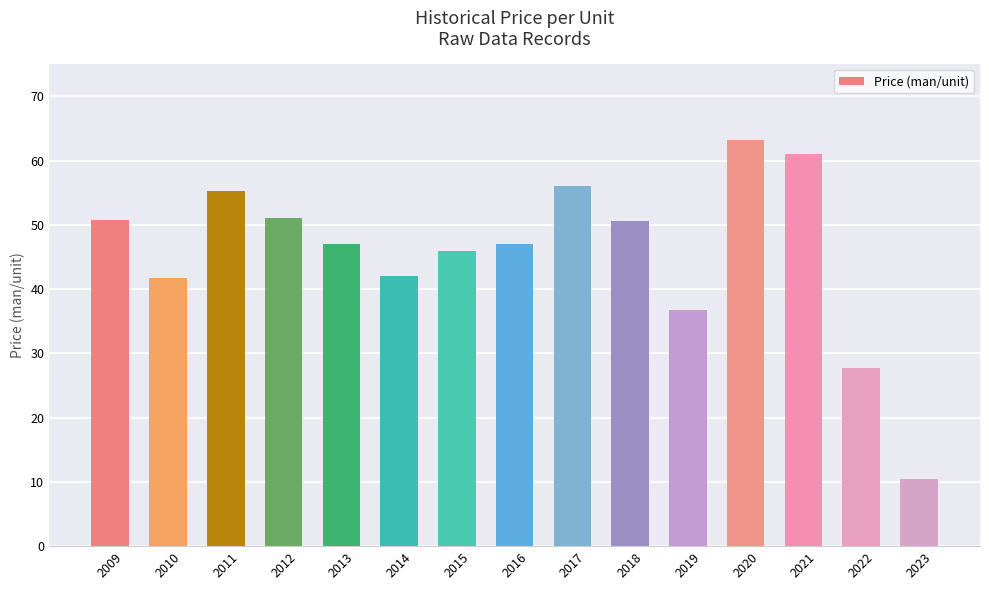

How many bars are there in total?

15